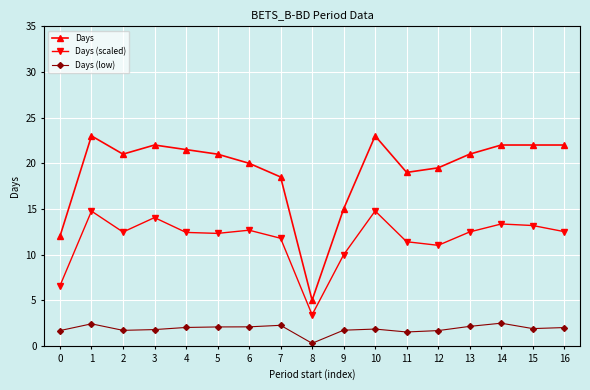

At 16, list the series in order from smallest to largest.

Days (low), Days (scaled), Days